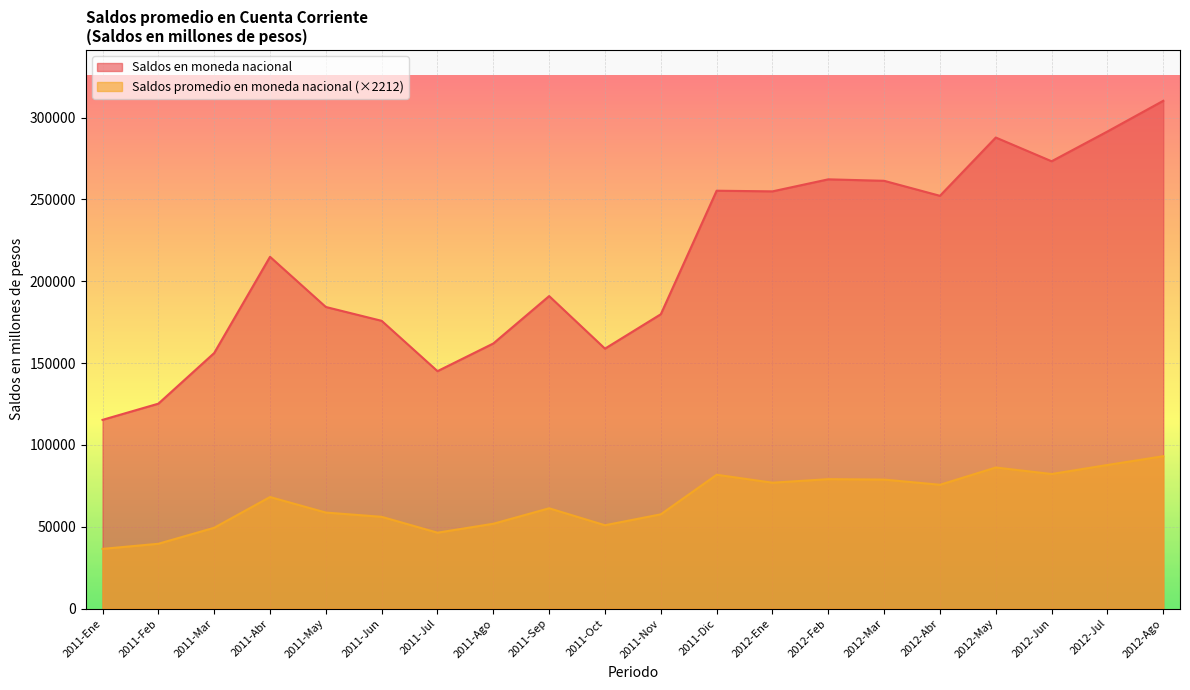

True or false: Saldos en moneda nacional and Saldos promedio en moneda nacional cross at least once.

False